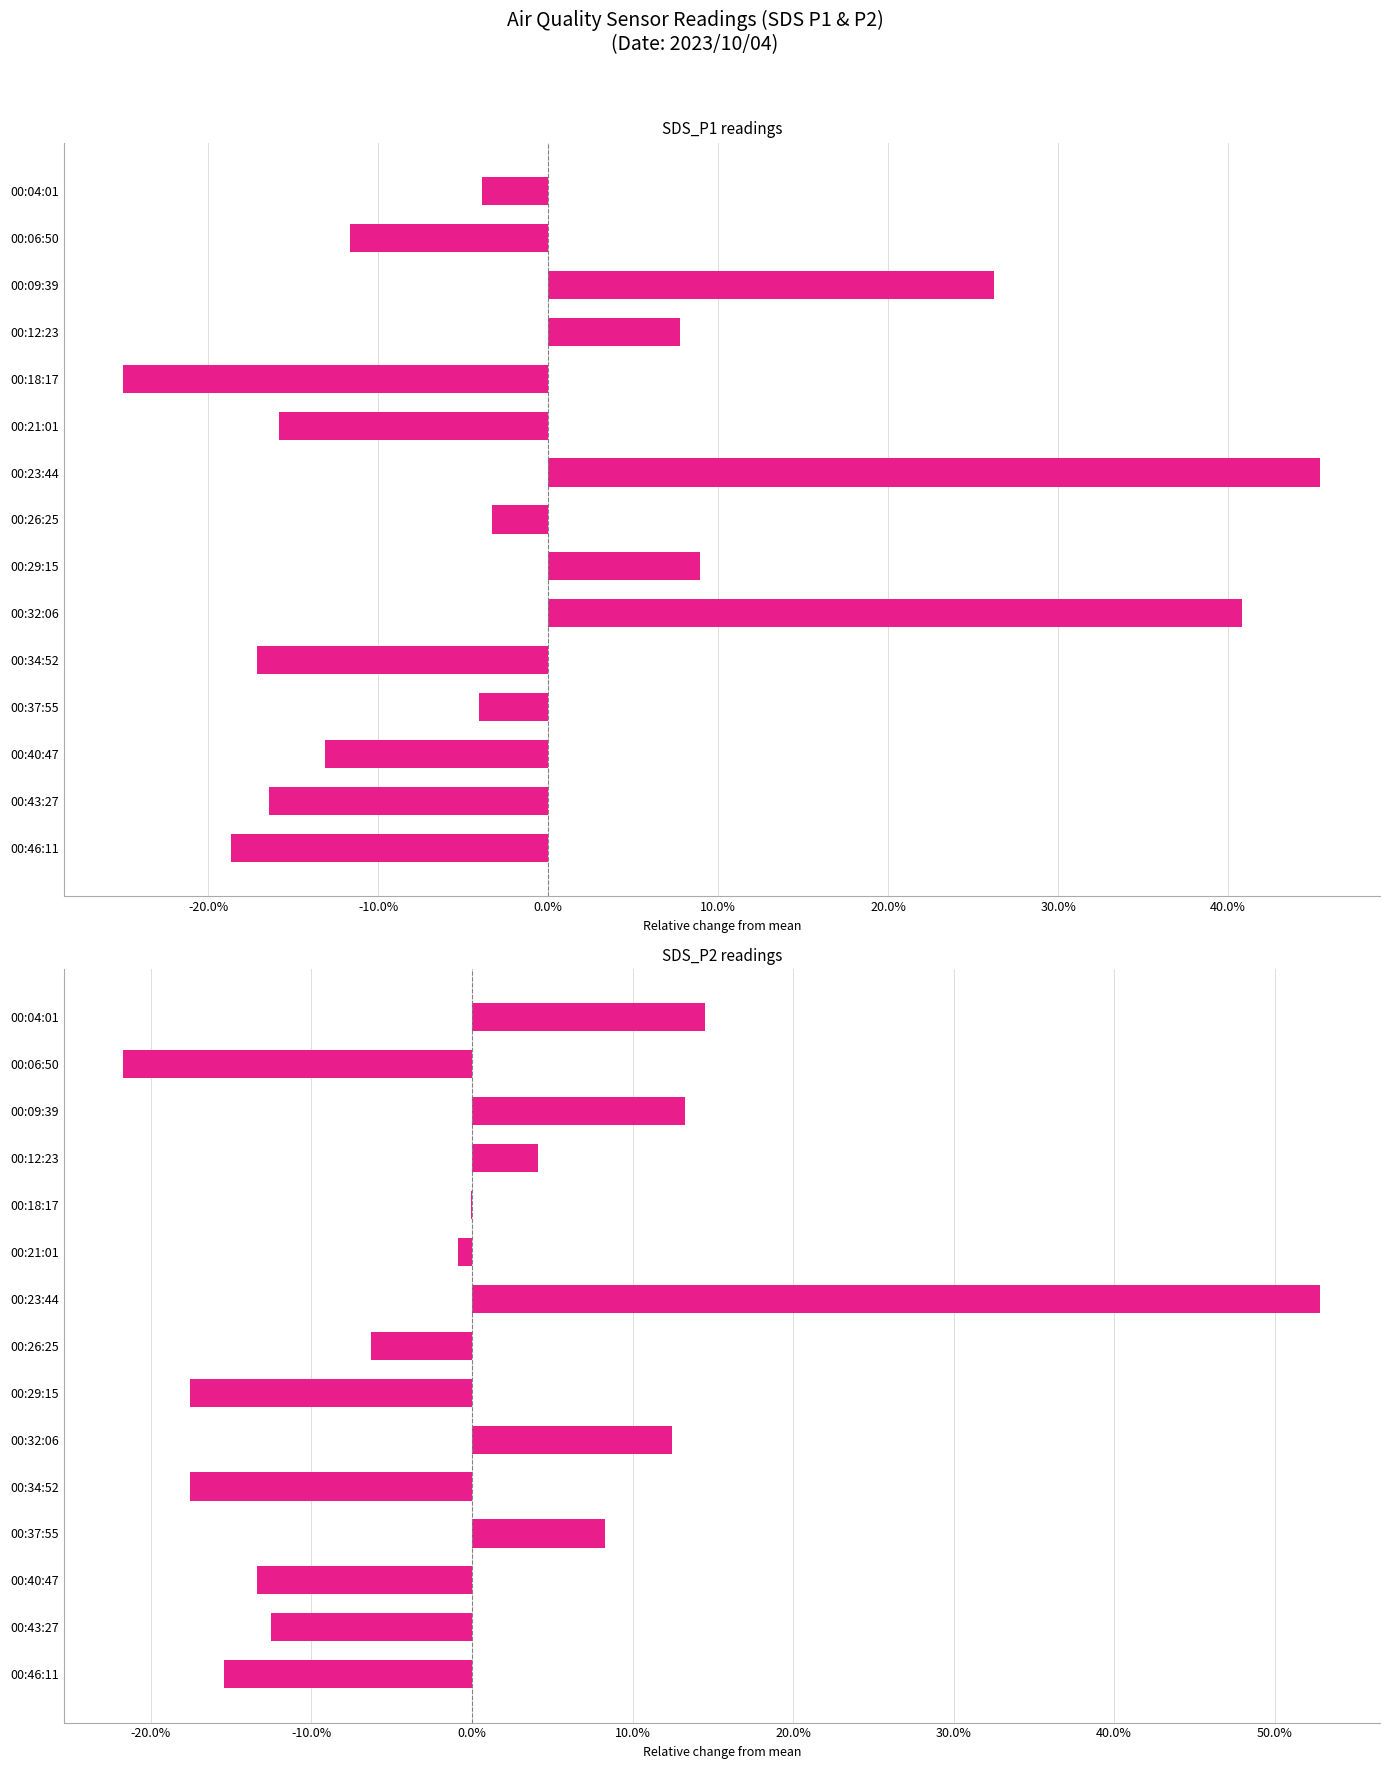

What is the maximum value for SDS_P2 readings?

0.5